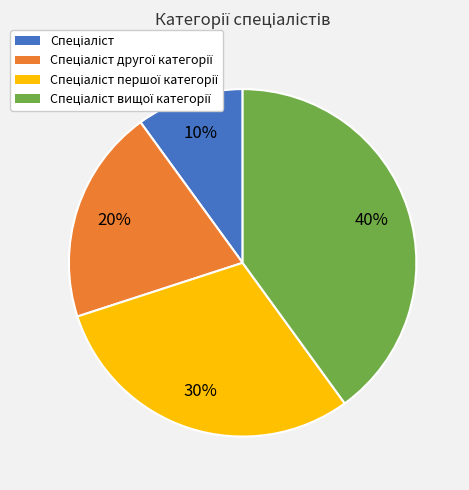

Is there a majority slice in this chart?

No